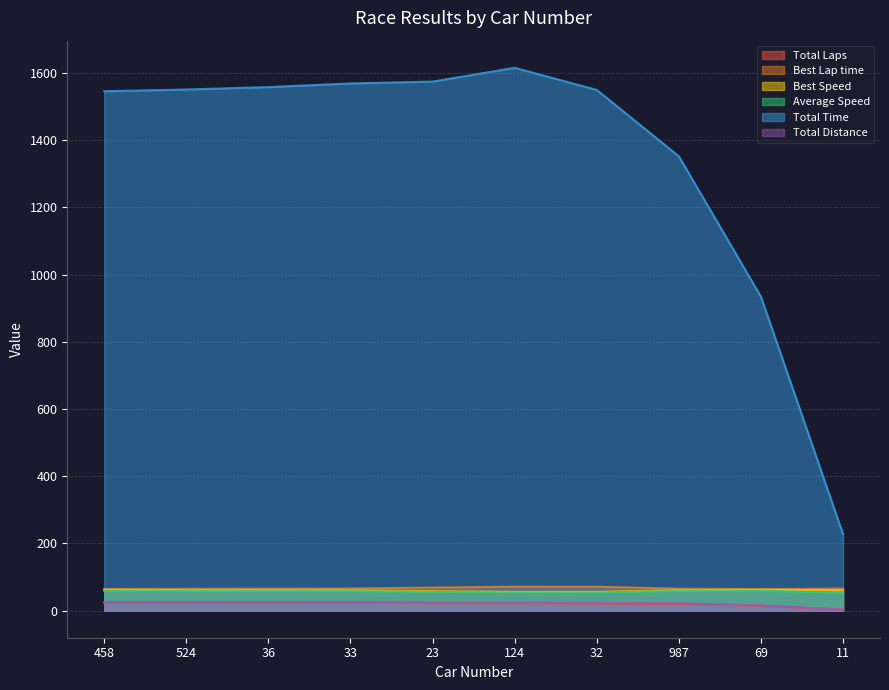

Does the chart have visible grid lines?

Yes